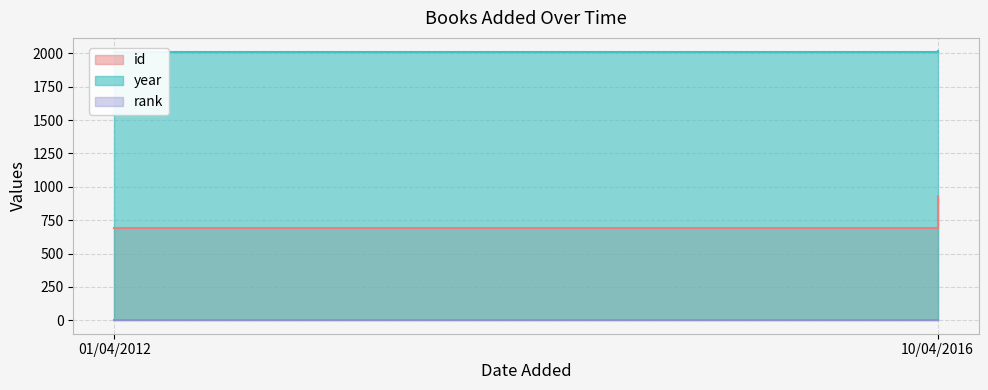

Count the number of data series in this chart.

3